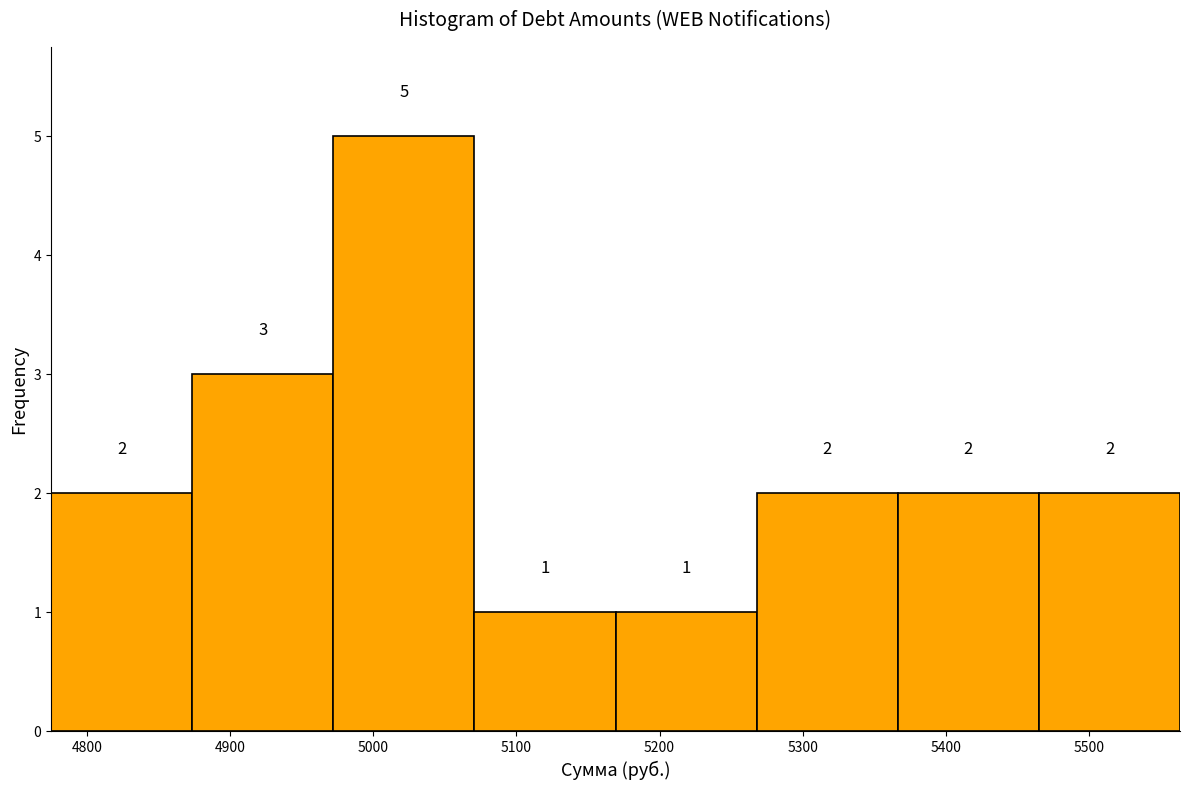

What is the height of the bar covering 4770 to 4870 on the x-axis? The bar edges are not printed on the chart, so give them approximately, as read against the axis.

2